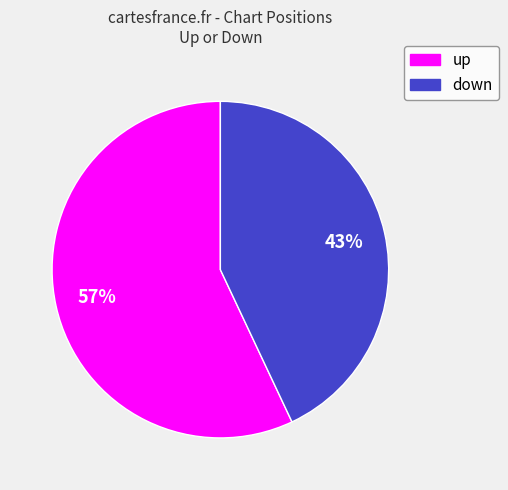

Rank the categories by value from lowest to highest.

down, up